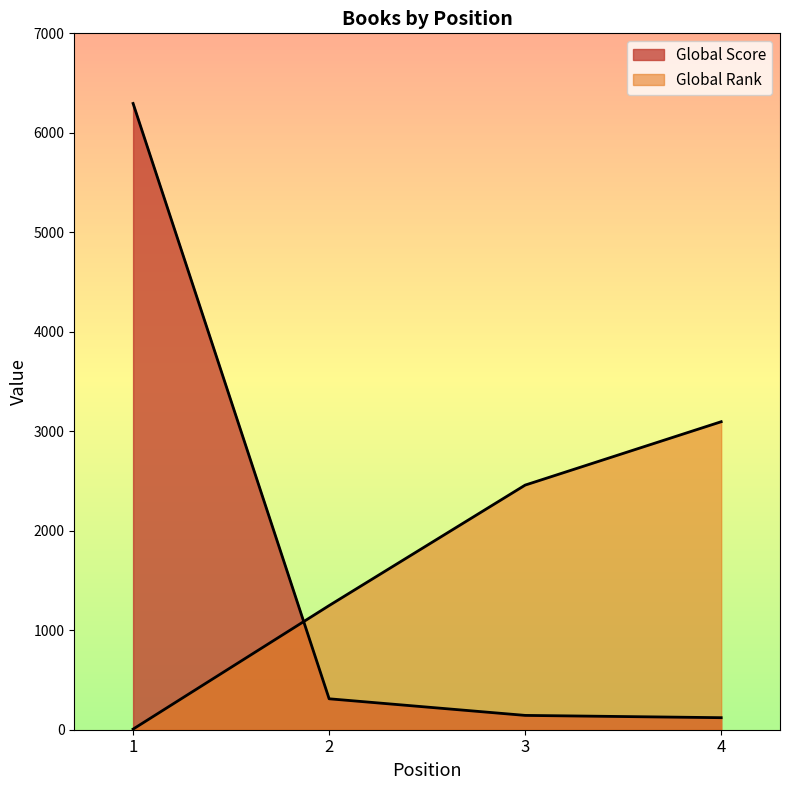

What is the difference between the maximum and minimum values in the Global Score series?

6174